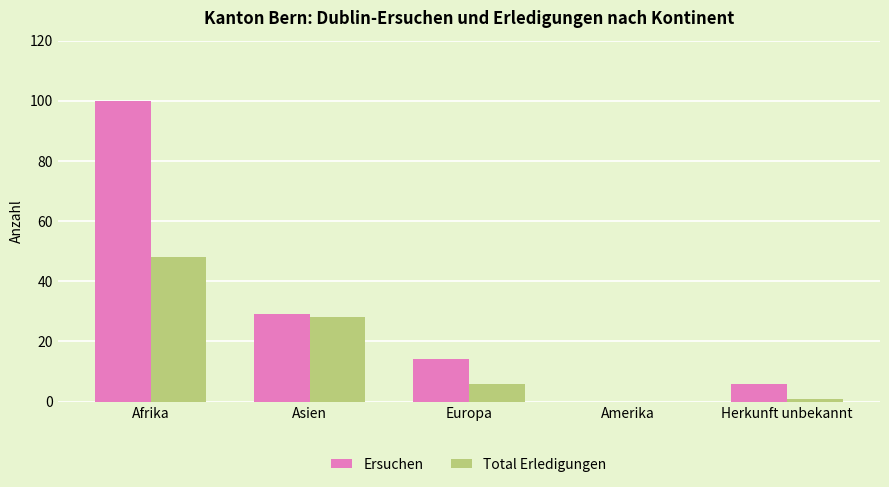

Read the Ersuchen value at Europa, to the nearest 10.

10